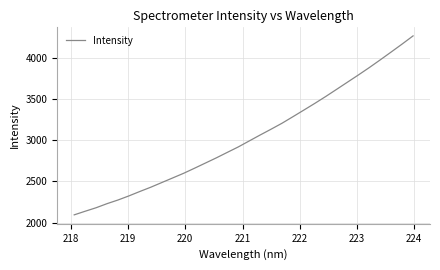

Is this an area chart (filled region under the line)?

No